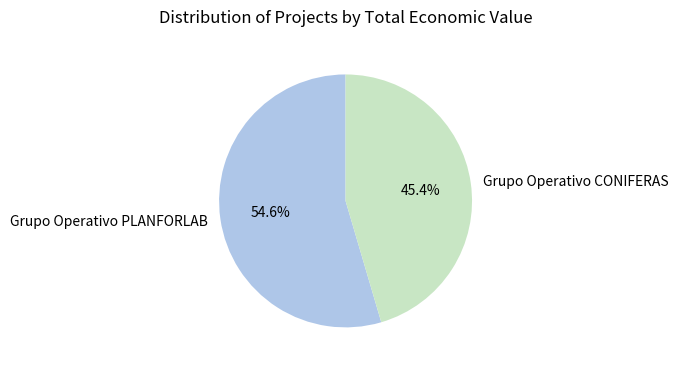

How many segments does this pie chart have?

2